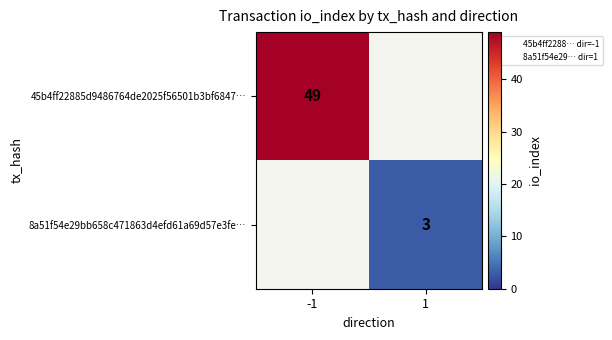

The value of 8a51f54e29bb658c471863d4efd61a69d57e3fe… at 1 is 3. True or false?

True